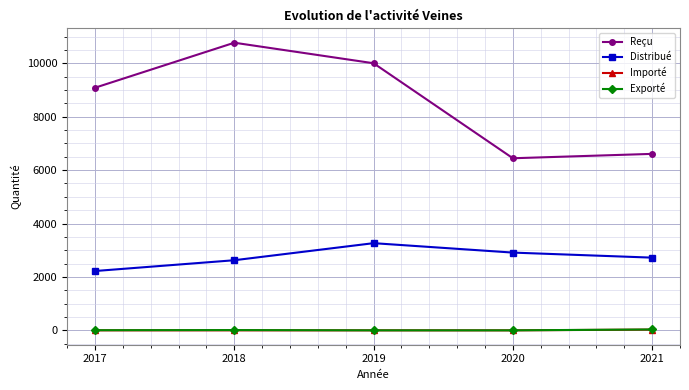

True or false: Importé and Distribué intersect in this chart.

False